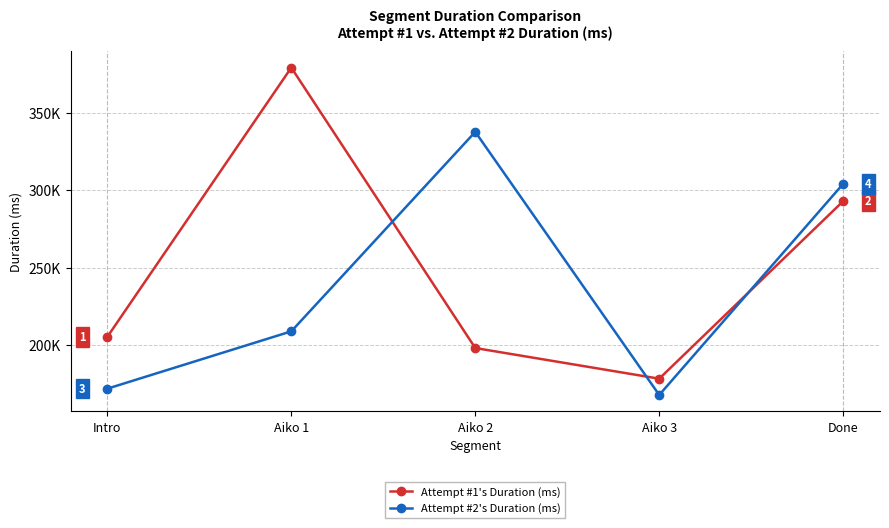

List the labels in order of Attempt #2's Duration (ms) value, smallest first.

Aiko 3, Intro, Aiko 1, Done, Aiko 2